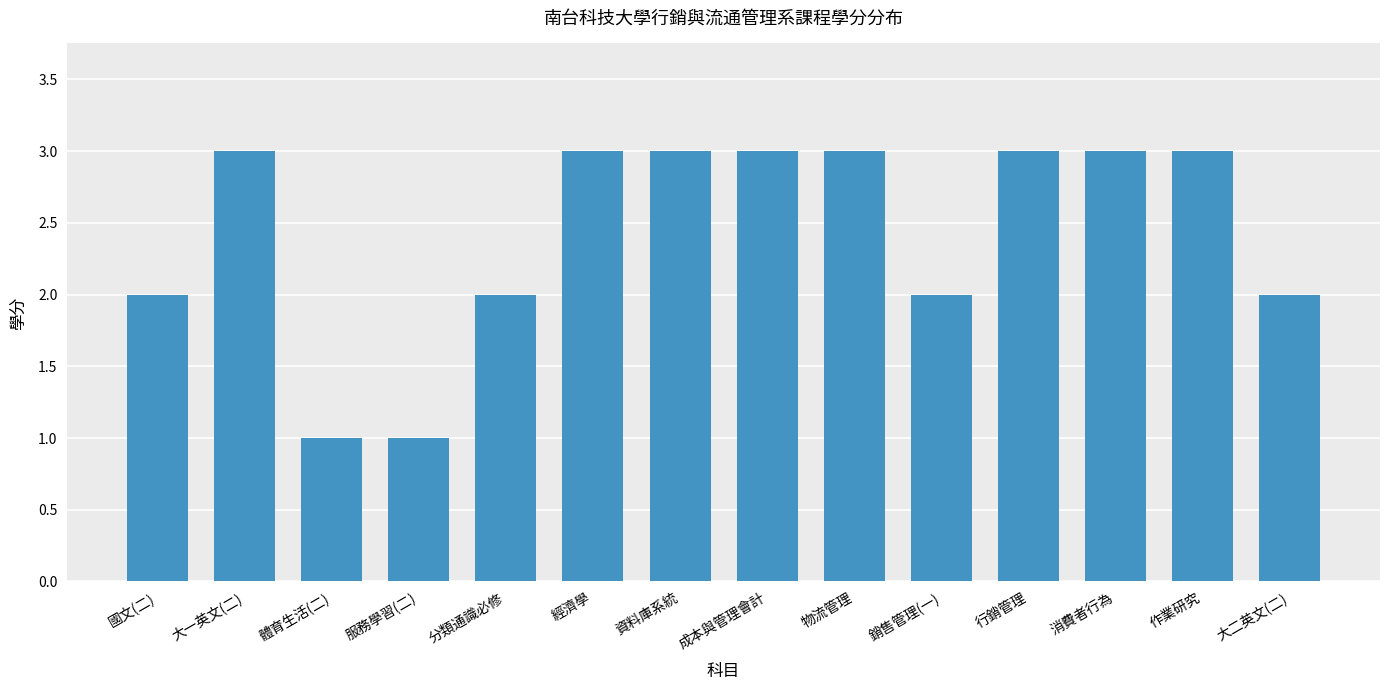

How many distinct data groups are displayed?

1